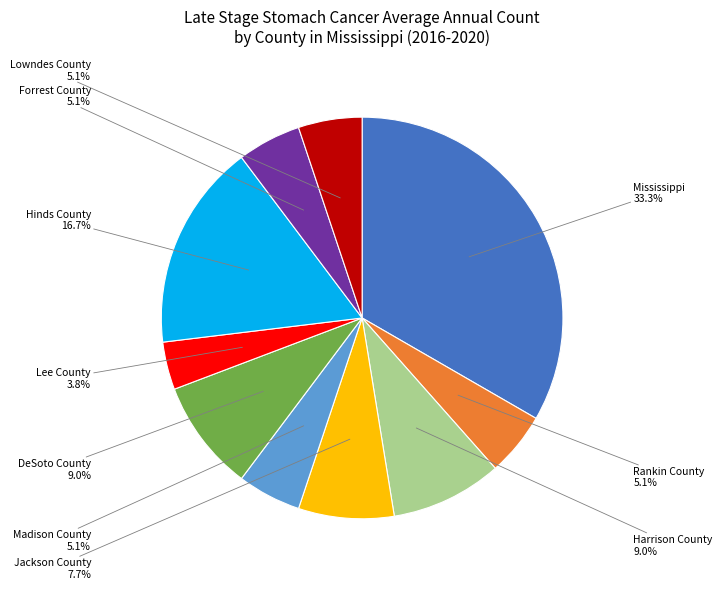

How many segments does this pie chart have?

10